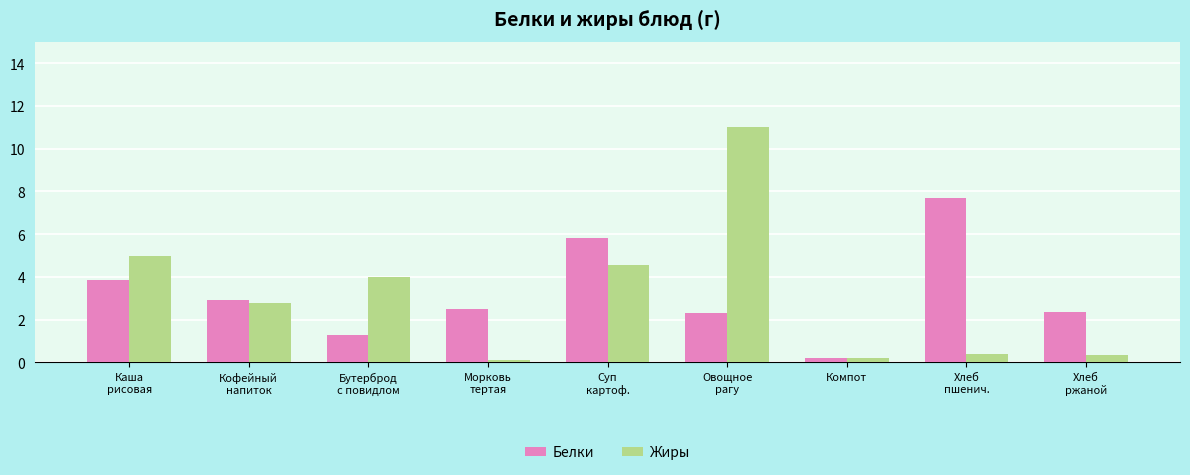

Rank the series by their maximum value, from lowest to highest.

Белки, Жиры